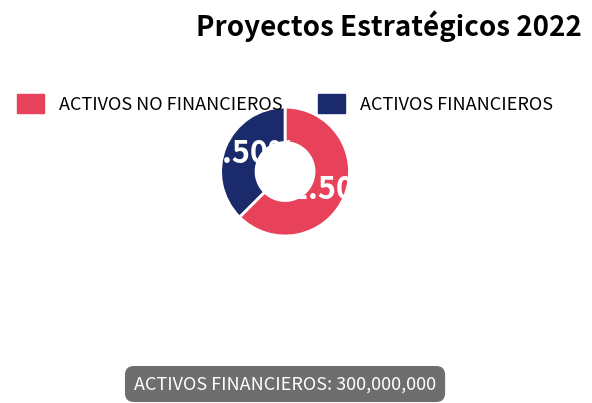

Does any single category account for the majority?

Yes